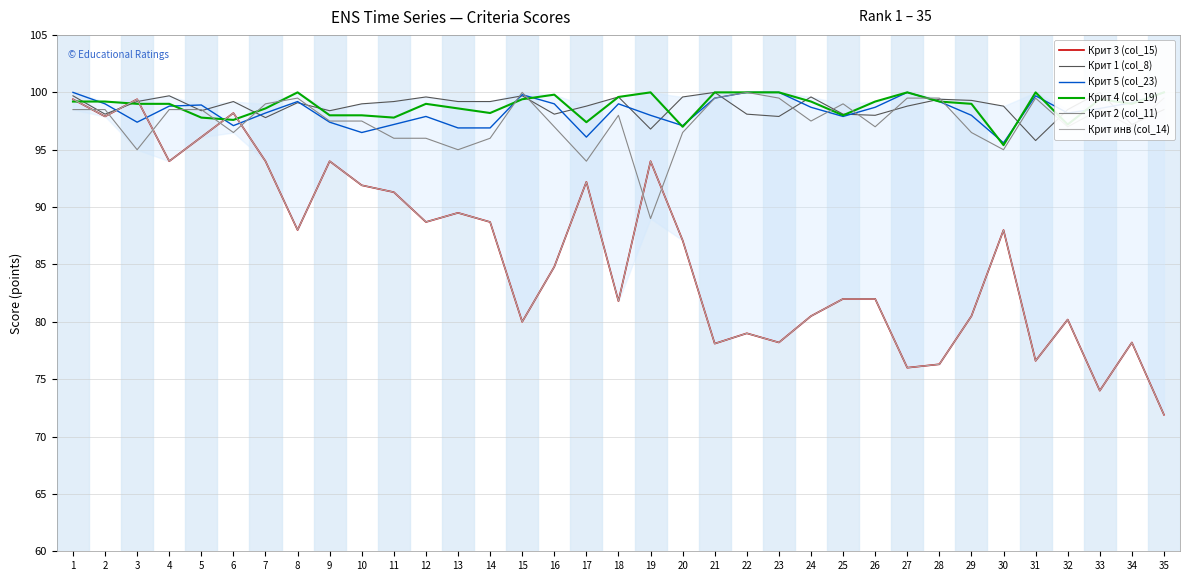

Which series has the largest range (max minus min)?

Крит 3 (col_15)